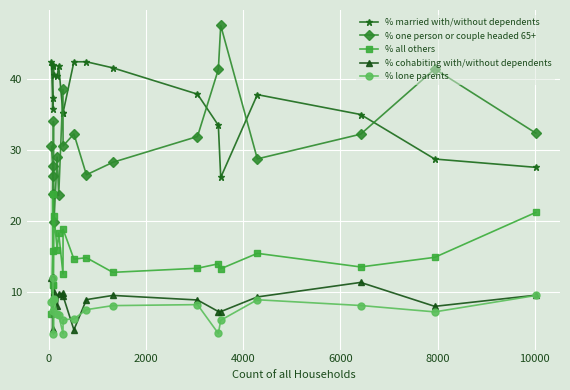

What is the maximum value for % cohabiting with/without dependents?

12.1